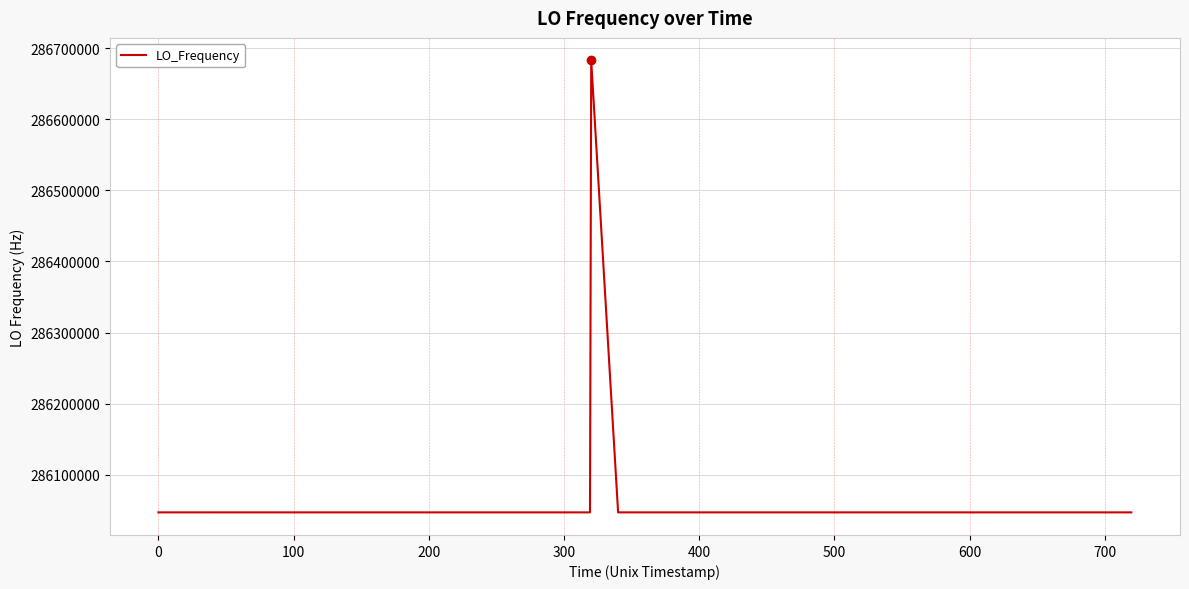

What is the smallest value displayed?

286046996.5